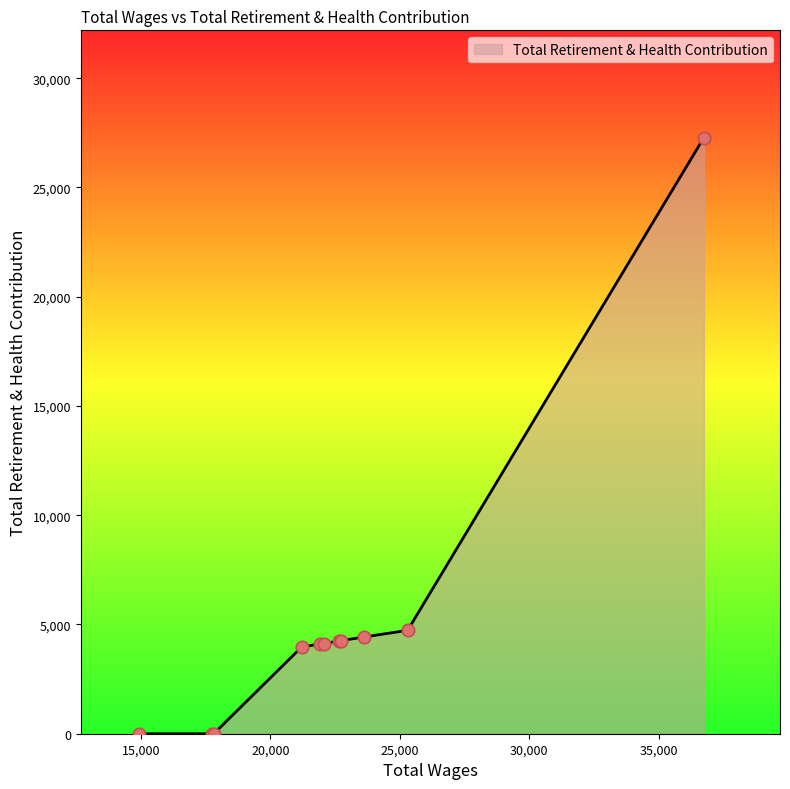

What is the maximum value shown in the chart?

27278